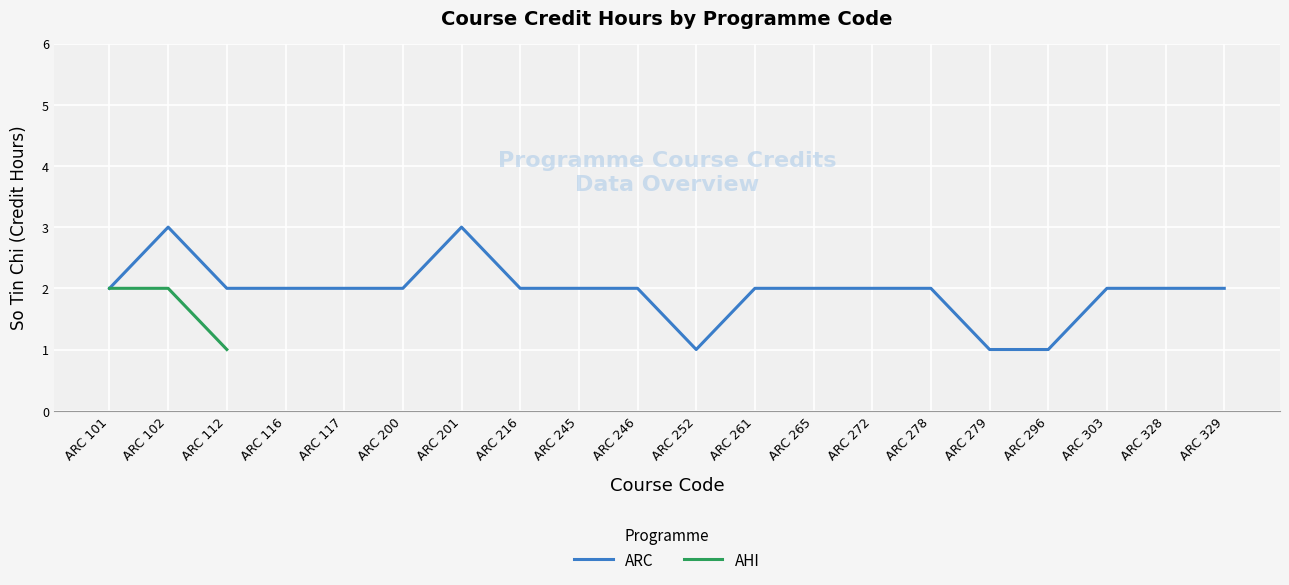

Rank the categories by value from highest to lowest.

ARC 101, ARC 102, ARC 112